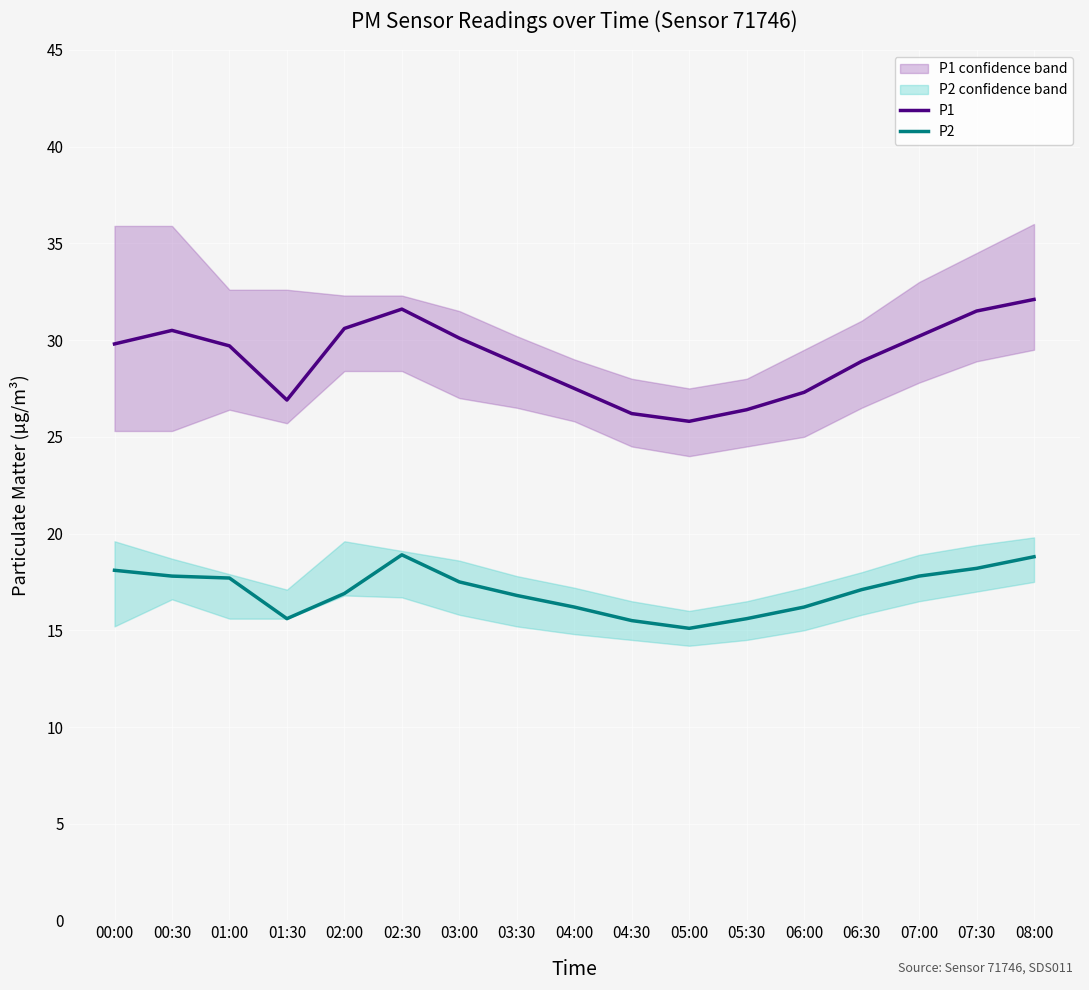

How many lines are shown in the chart?

2